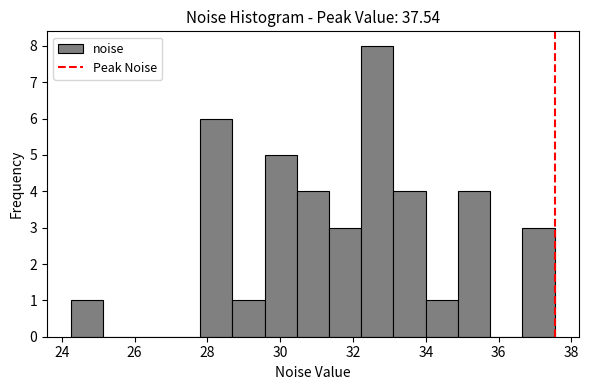

Reading left to right, list every bar in this chart as the range it spans on the x-axis followed by its height. Neither the bar edges nor the heights are printed on the chart, so give them approximately, as read against the axes.

24.2 to 25.2: 1
25.2 to 26.0: 0
26.0 to 27.0: 0
27.0 to 27.8: 0
27.8 to 28.6: 6
28.6 to 29.6: 1
29.6 to 30.4: 5
30.4 to 31.4: 4
31.4 to 32.2: 3
32.2 to 33.2: 8
33.2 to 34.0: 4
34.0 to 34.8: 1
34.8 to 35.8: 4
35.8 to 36.6: 0
36.6 to 37.6: 3